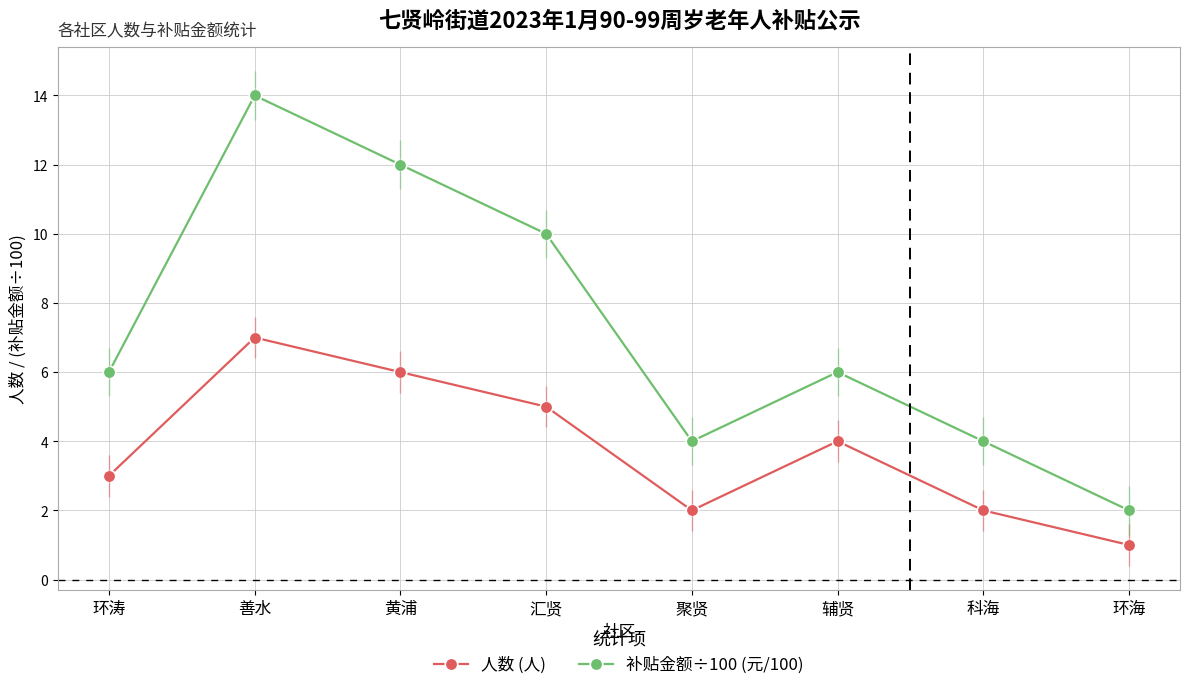

Reading left to right, transcribe all the data shown in this chart.

人数 (人): 环涛=3	善水=7	黄浦=6	汇贤=5	聚贤=2	辅贤=4	科海=2	环海=1
补贴金额÷100 (元/100): 环涛=6	善水=14	黄浦=12	汇贤=10	聚贤=4	辅贤=6	科海=4	环海=2